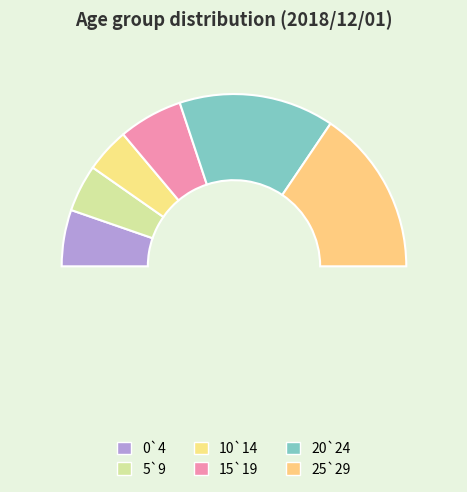

To the nearest percent, what is the combined percentage of 10`14 and 5`9?

17%